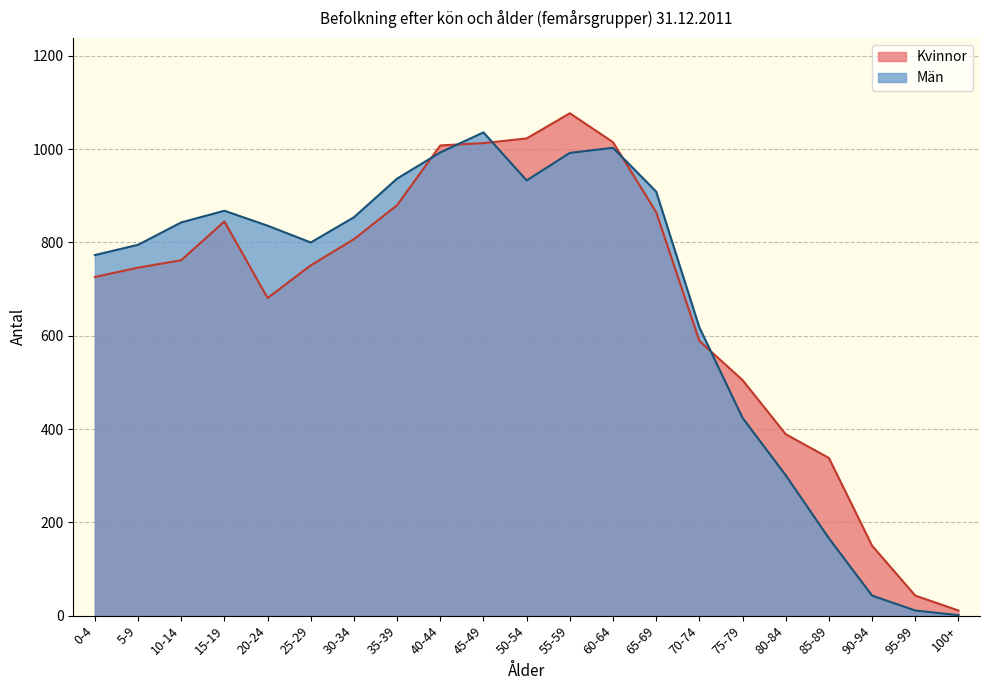

Reading left to right, list all the values displayed in this chart.

Kvinnor: 726	746	762	845	681	751	807	880	1008	1013	1023	1077	1015	865	589	505	389	338	150	43	11
Män: 773	795	843	868	836	800	854	937	993	1036	933	992	1003	909	618	424	301	166	43	11	1